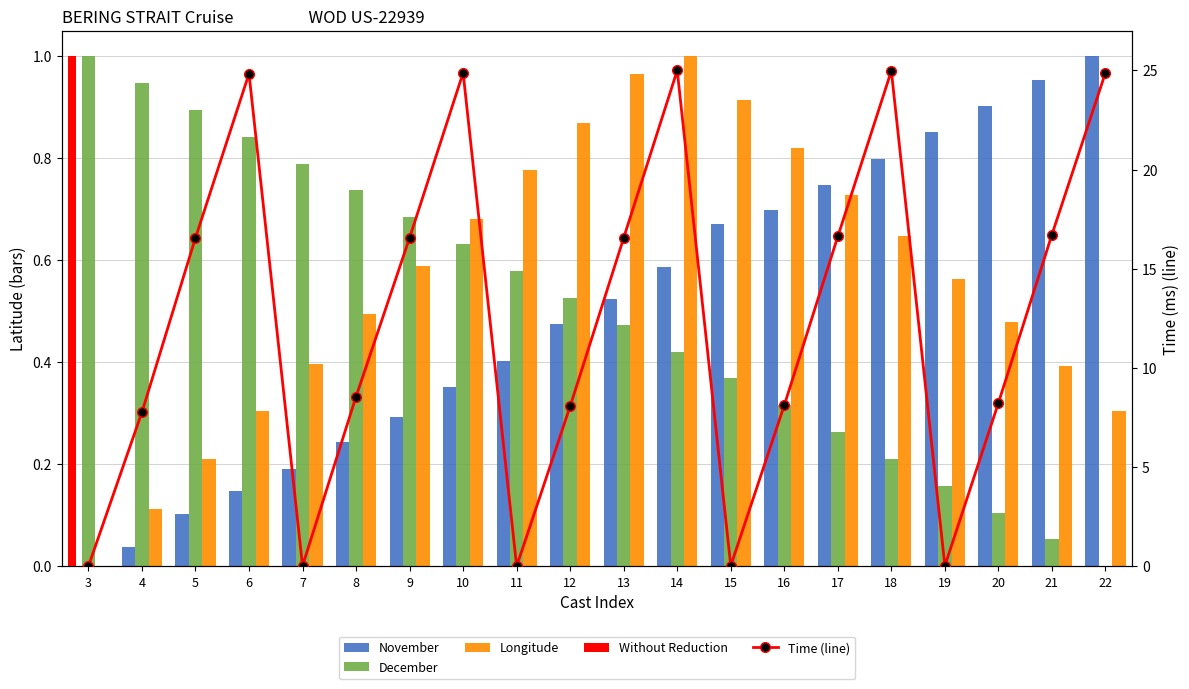

Where is December nearest to the value 0?

22